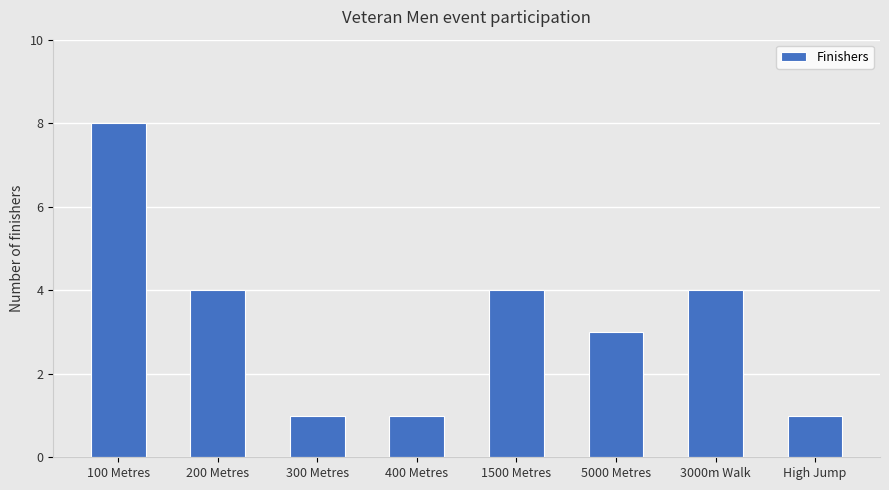

Are the bars horizontal?

No